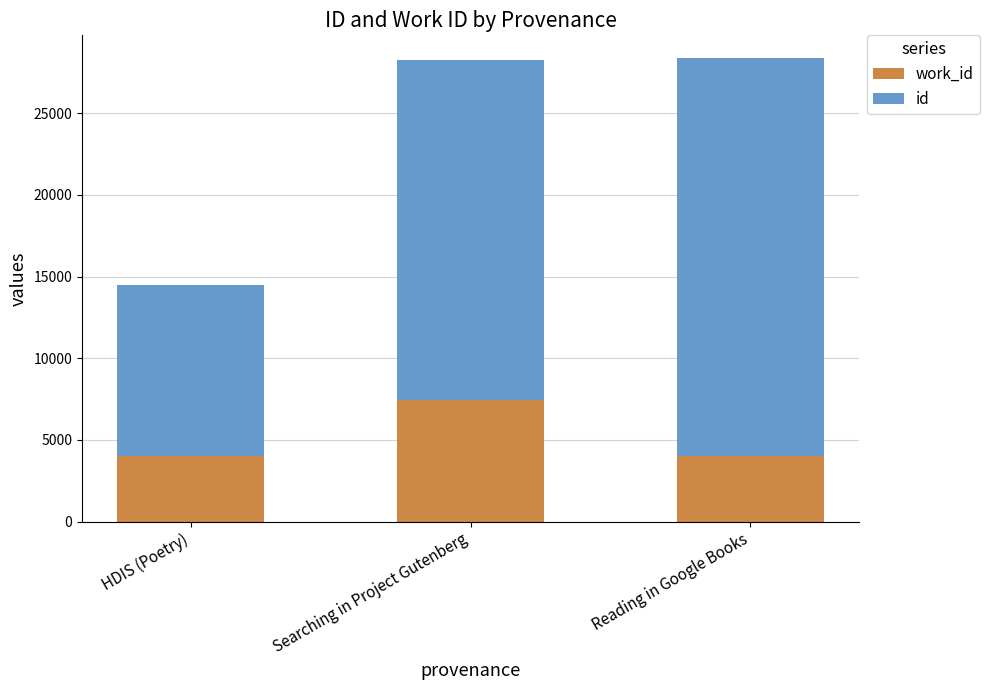

How many distinct data groups are displayed?

2